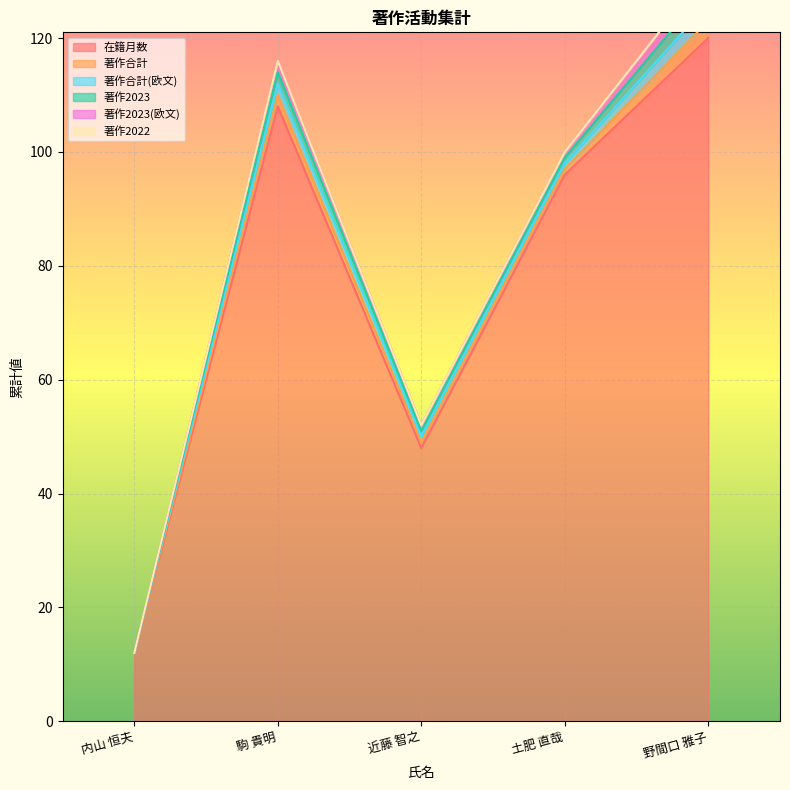

Is it true that 著作2022 equals 0 at 土肥 直哉?

True